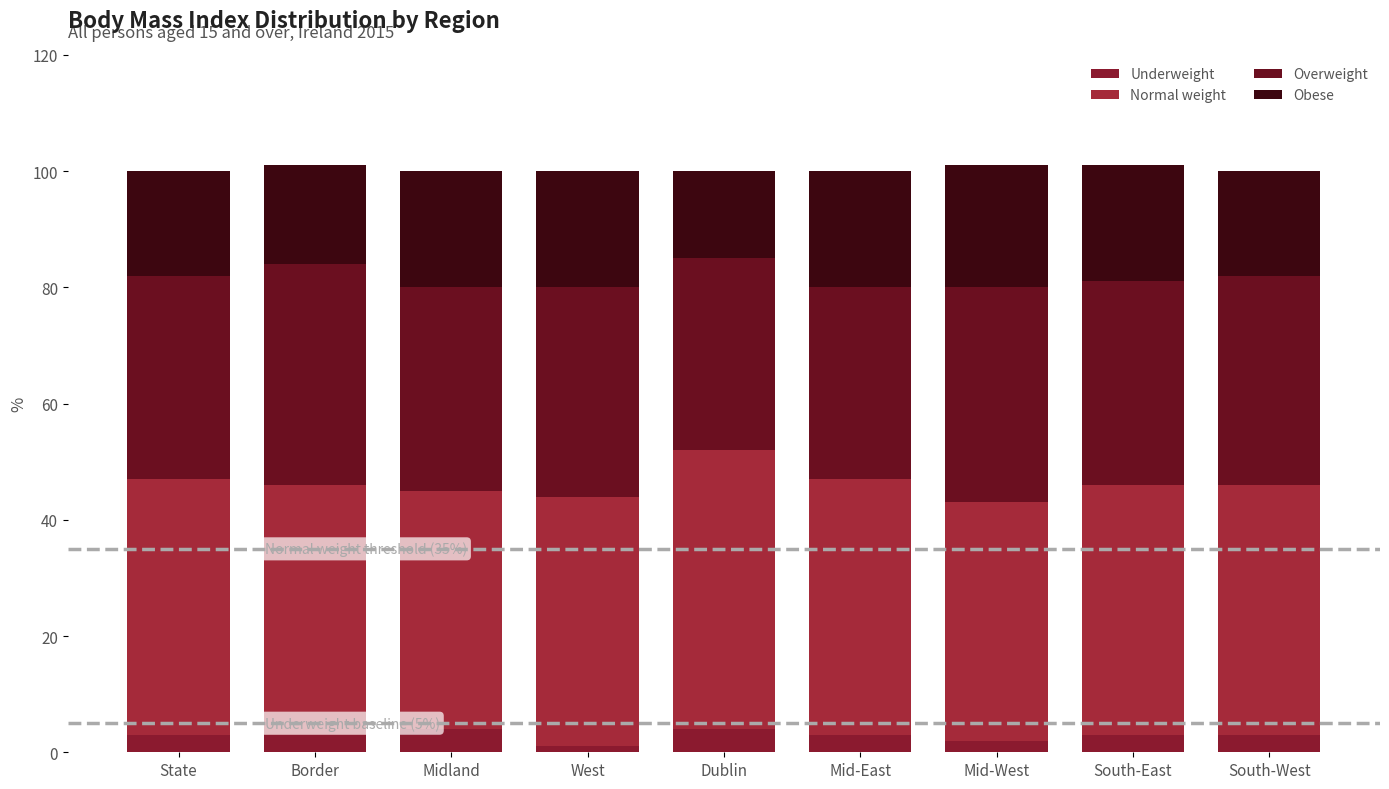

What is the label of the 3rd bar from the right?

Mid-West